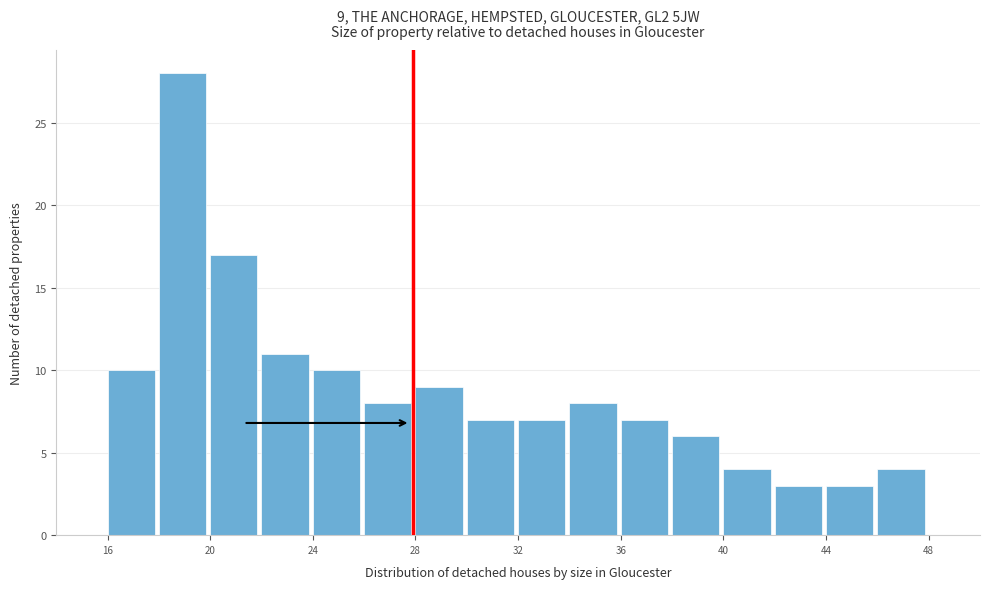

Which range on the x-axis has the tallest bar?

18 to 20